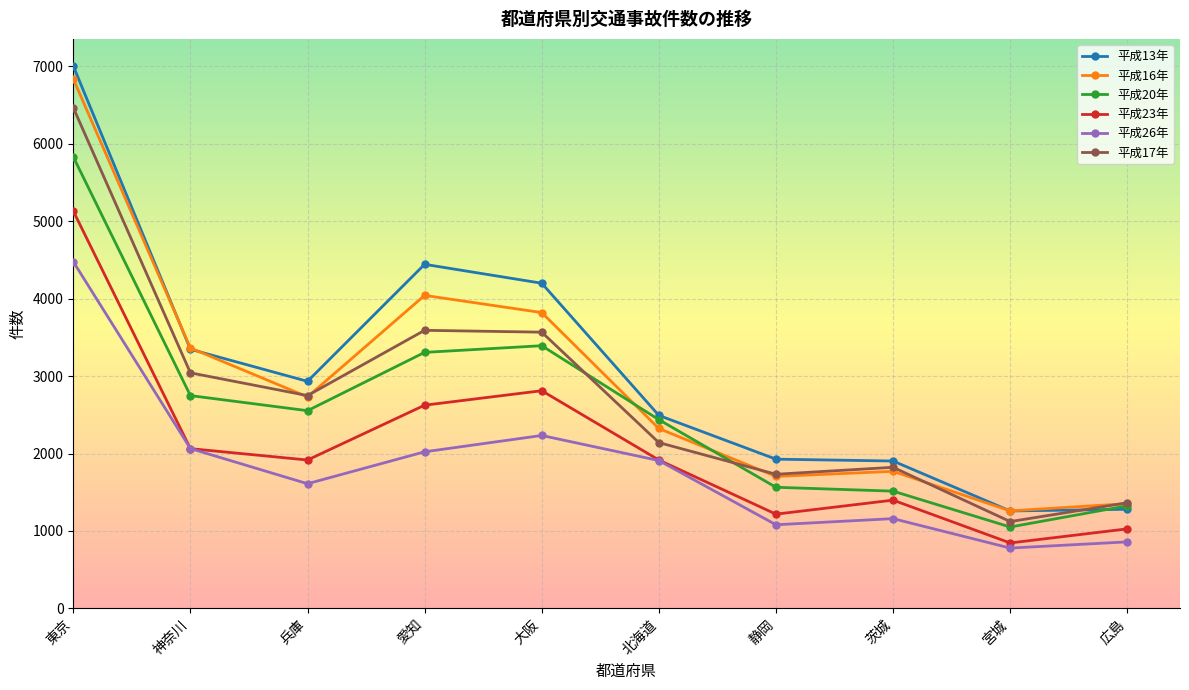

What is the difference between the maximum and minimum values in the 平成16年 series?

5578